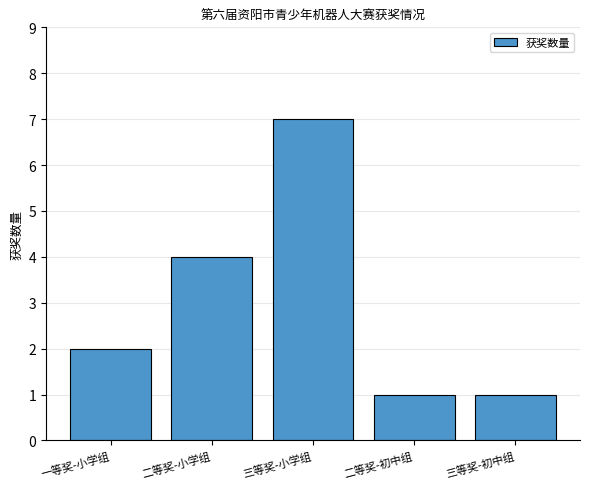

How many bars are there in total?

5